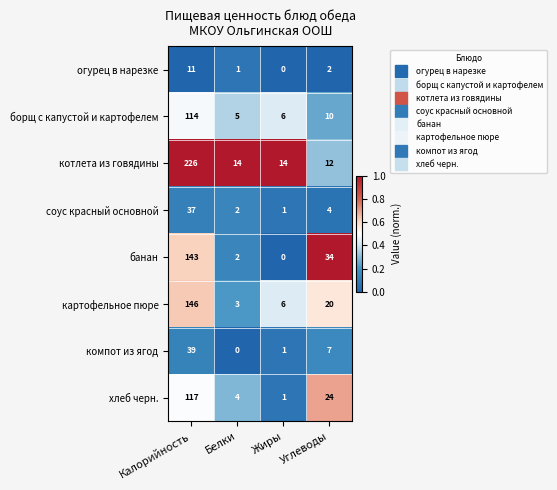

At which label does котлета из говядины first exceed 14?

Калорийность